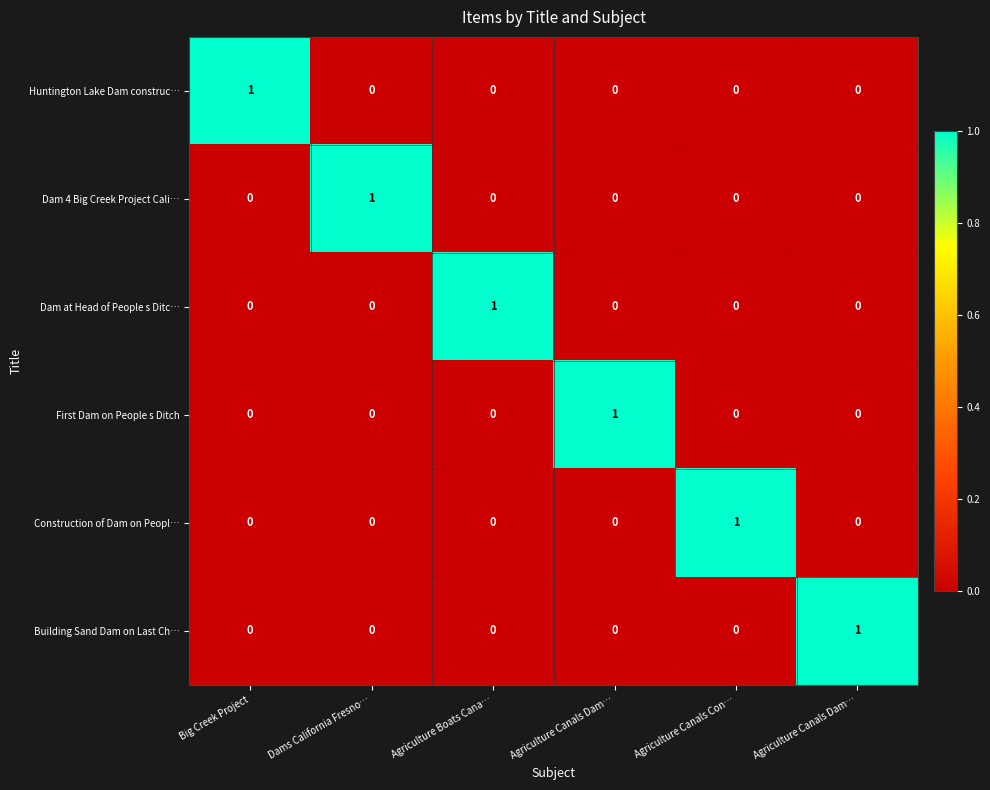

Reading right to left, what are all the values shown in this chart?

Huntington Lake Dam construc…: Agriculture Canals Dam…=0	Agriculture Canals Con…=0	Agriculture Canals Dam…=0	Agriculture Boats Cana…=0	Dams California Fresno…=0	Big Creek Project=1
Dam 4 Big Creek Project Cali…: Agriculture Canals Dam…=0	Agriculture Canals Con…=0	Agriculture Canals Dam…=0	Agriculture Boats Cana…=0	Dams California Fresno…=1	Big Creek Project=0
Dam at Head of People s Ditc…: Agriculture Canals Dam…=0	Agriculture Canals Con…=0	Agriculture Canals Dam…=0	Agriculture Boats Cana…=1	Dams California Fresno…=0	Big Creek Project=0
First Dam on People s Ditch: Agriculture Canals Dam…=0	Agriculture Canals Con…=0	Agriculture Canals Dam…=1	Agriculture Boats Cana…=0	Dams California Fresno…=0	Big Creek Project=0
Construction of Dam on Peopl…: Agriculture Canals Dam…=0	Agriculture Canals Con…=1	Agriculture Canals Dam…=0	Agriculture Boats Cana…=0	Dams California Fresno…=0	Big Creek Project=0
Building Sand Dam on Last Ch…: Agriculture Canals Dam…=1	Agriculture Canals Con…=0	Agriculture Canals Dam…=0	Agriculture Boats Cana…=0	Dams California Fresno…=0	Big Creek Project=0